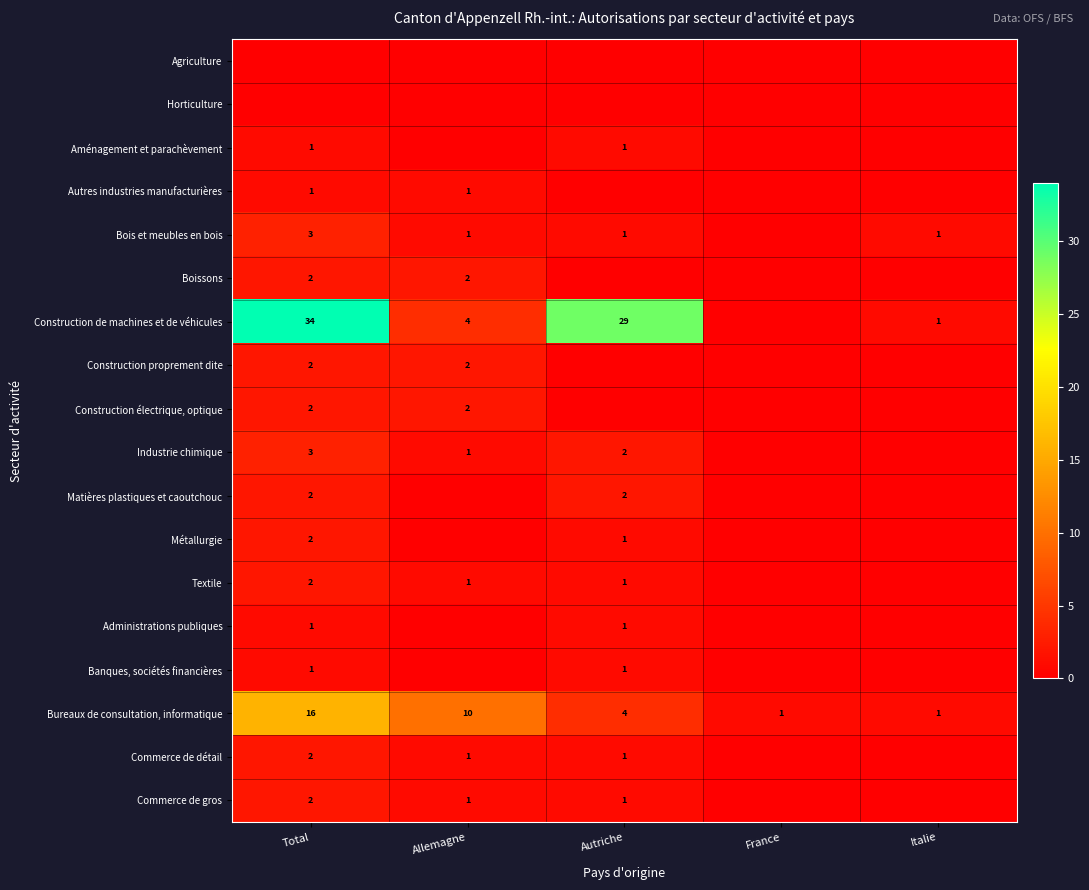

At how many categories does at least one series exceed 6?

3